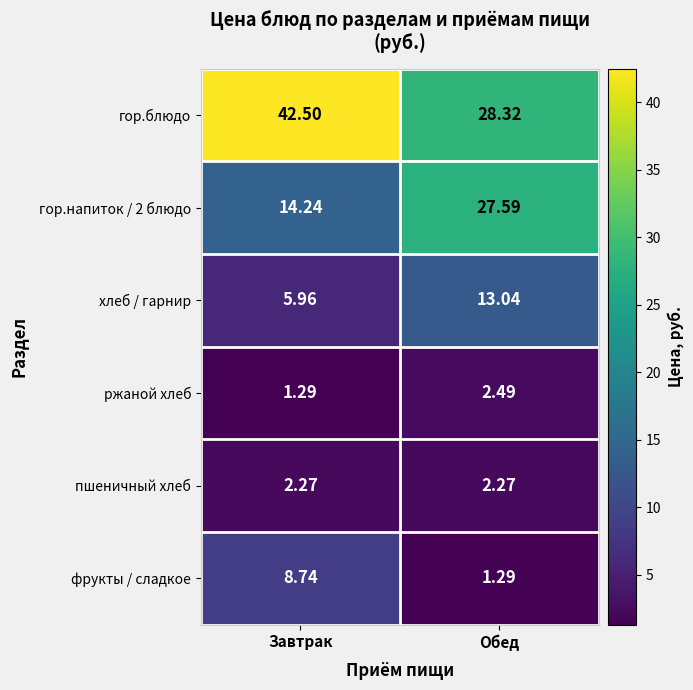

Count the number of categories in the chart.

2